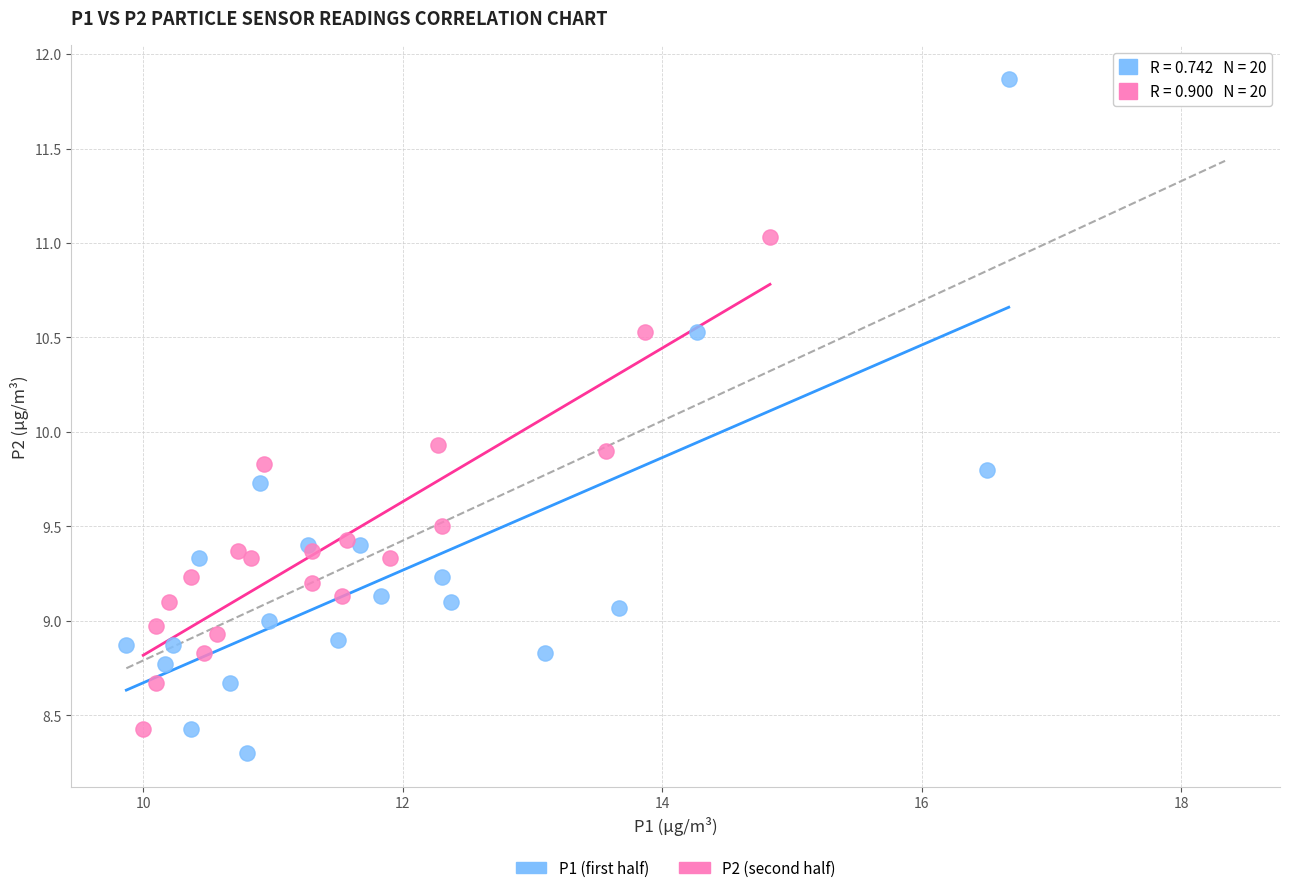

Which series has the widest spread of Y values?

P1 (first half)